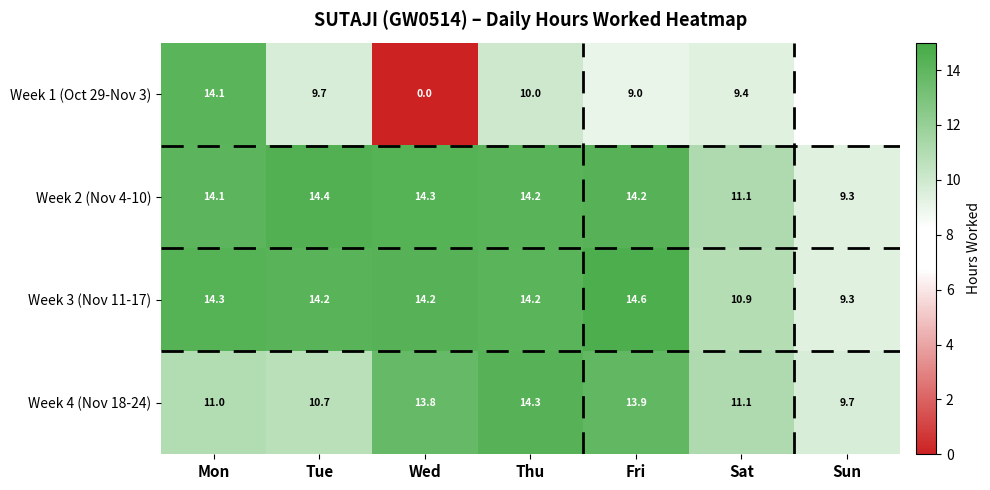

Which label corresponds to the largest value in the chart?

Fri